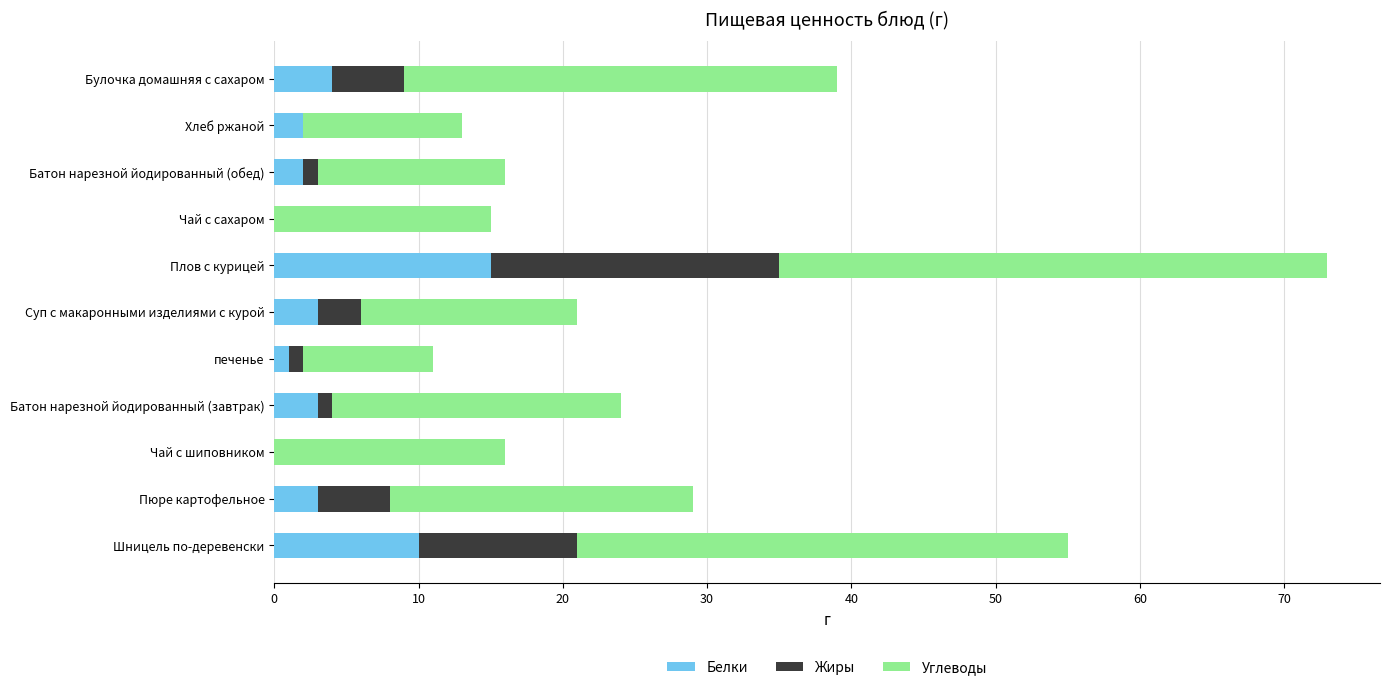

What is the highest value of the Белки series?

15